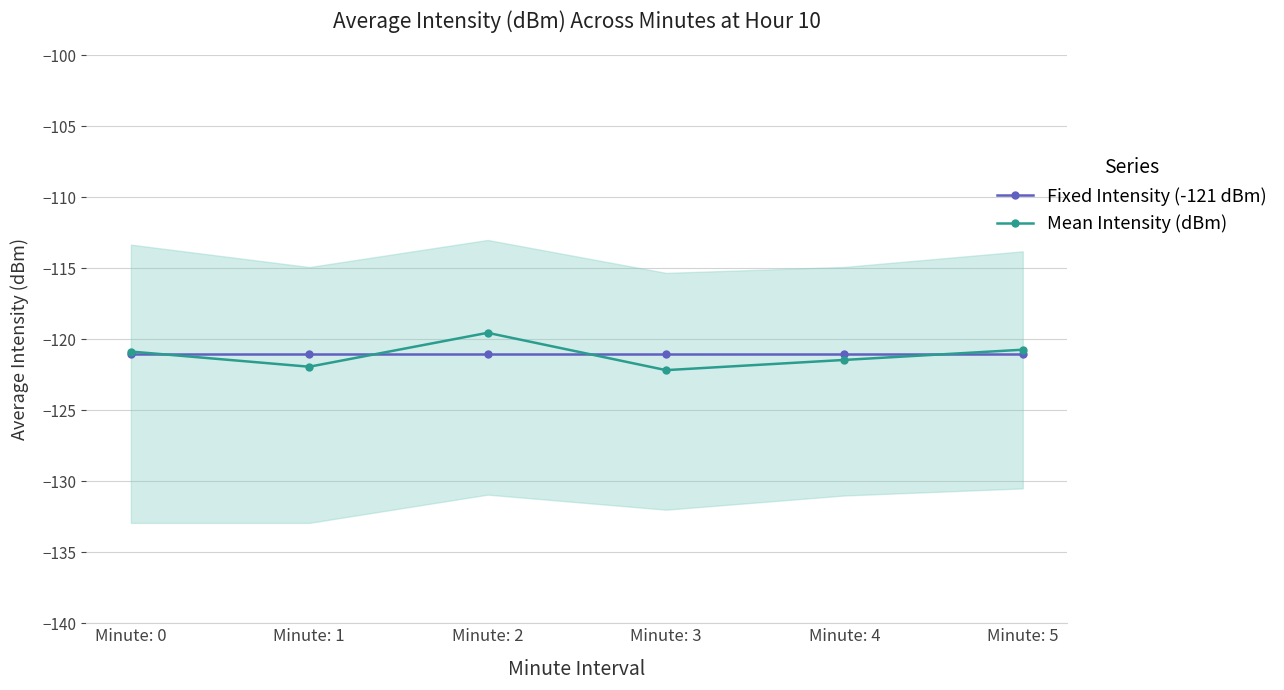

Rank the series by their maximum value, from highest to lowest.

Mean Intensity (dBm), Fixed Intensity (-121 dBm)